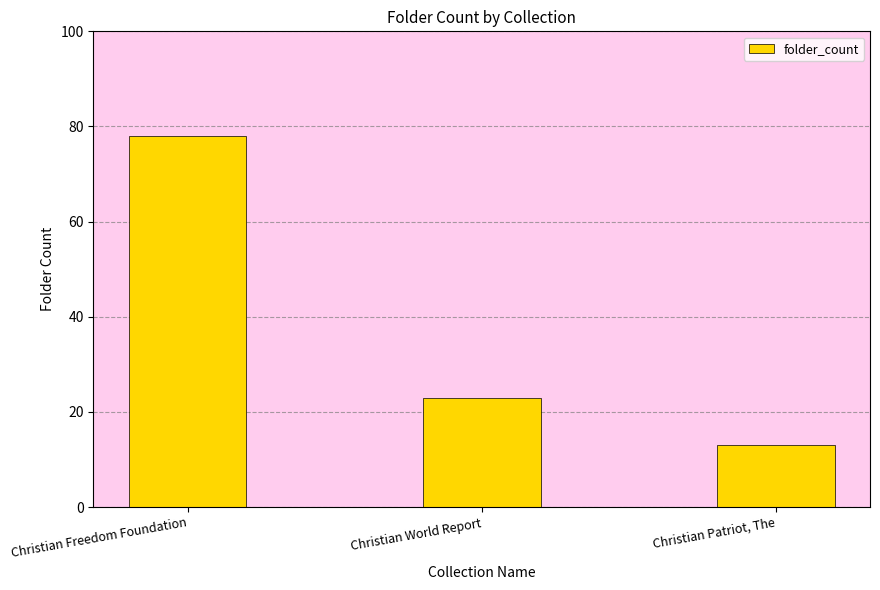

Which label corresponds to the smallest value in the chart?

Christian Patriot, The